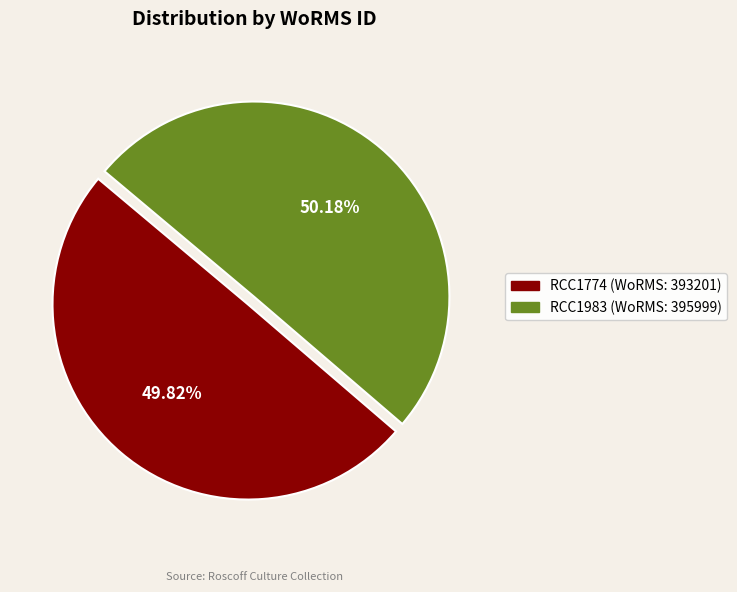

What percentage is the RCC1983 slice, to the nearest percent?

50%